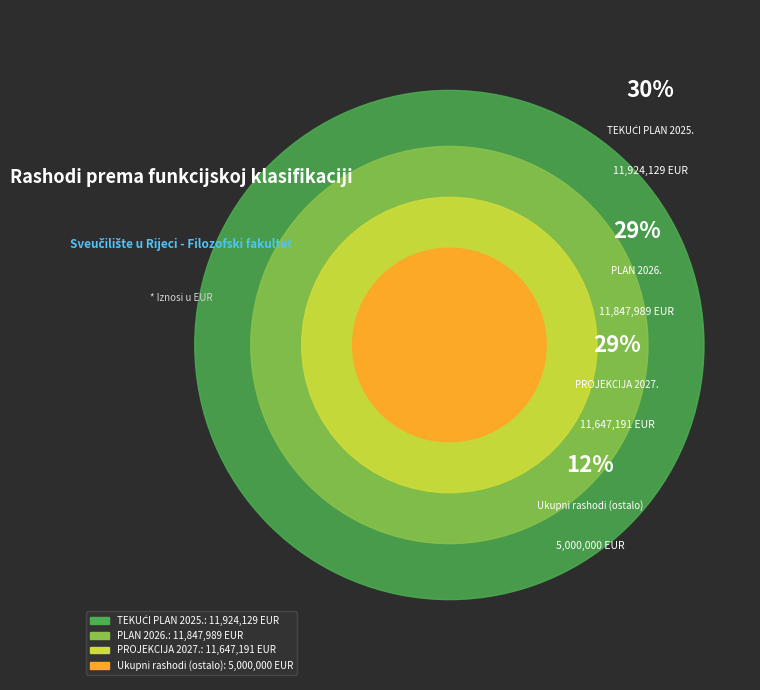

How much of the chart is everything except PROJEKCIJA 2028.?

100.0%